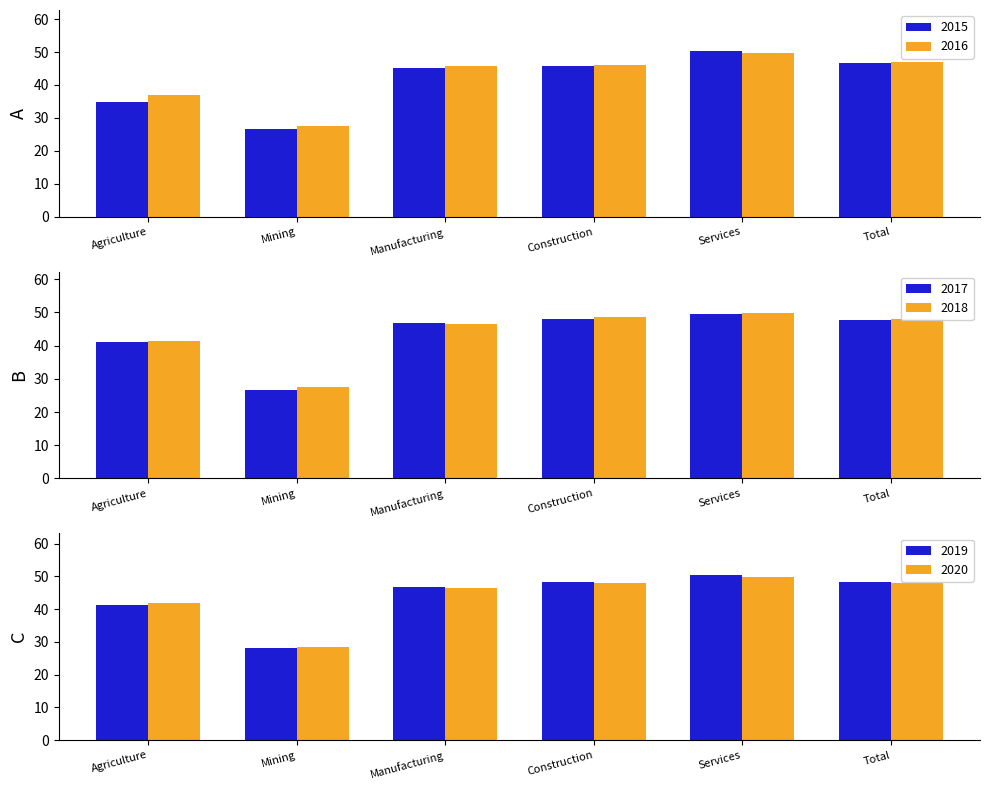

What is the smallest value displayed?

26.6